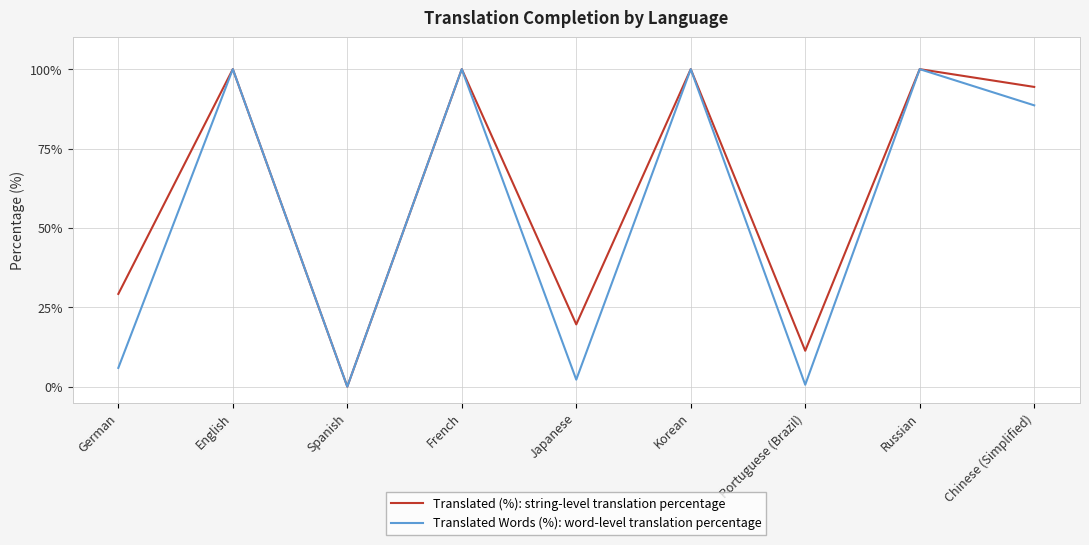

What is the total value across all series at German?

35.1